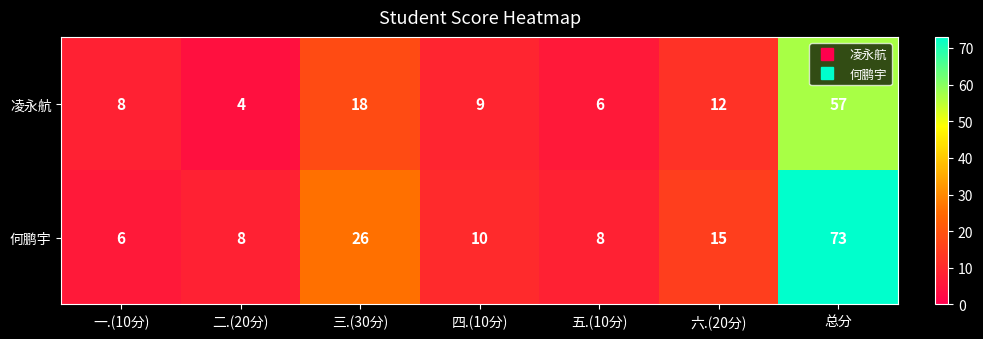

What is the difference between the maximum and minimum values in the 何鹏宇 series?

67